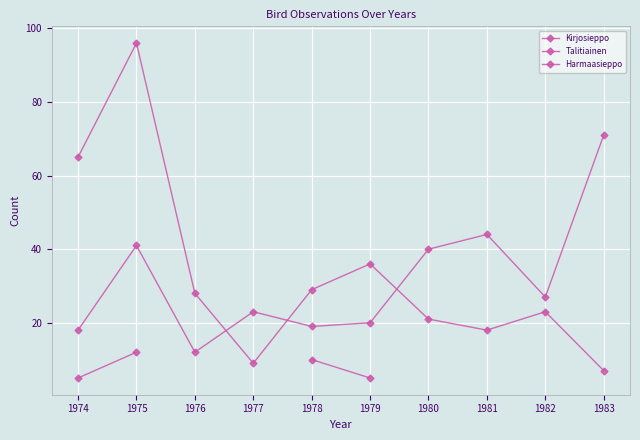

What is the greatest value displayed?

96.0